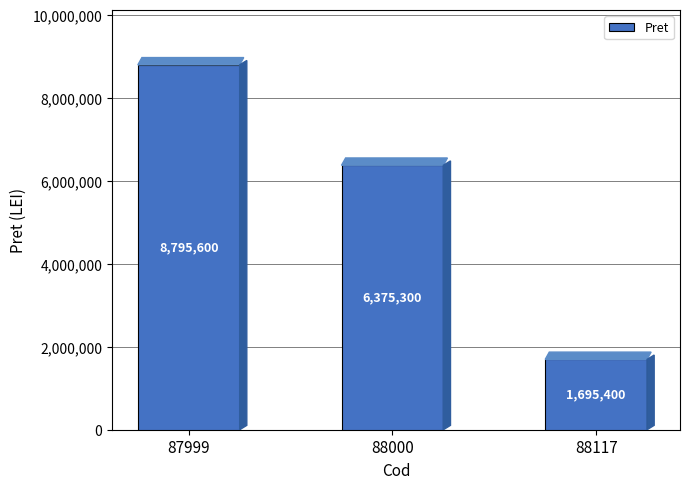

Count the values in the range 1695400 to 8795600.

3